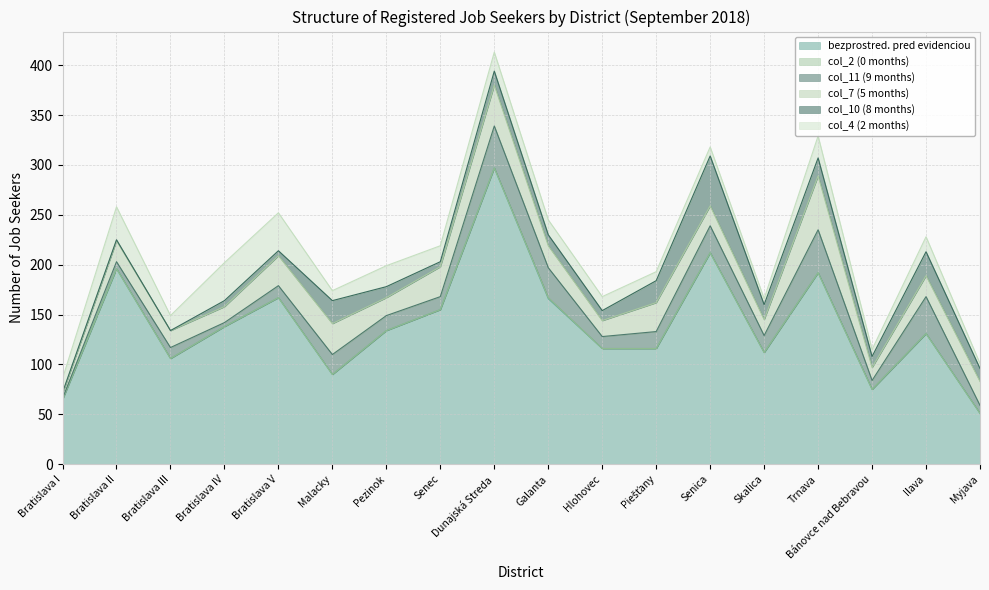

True or false: col_2 (0 months) and col_11 (9 months) intersect in this chart.

False